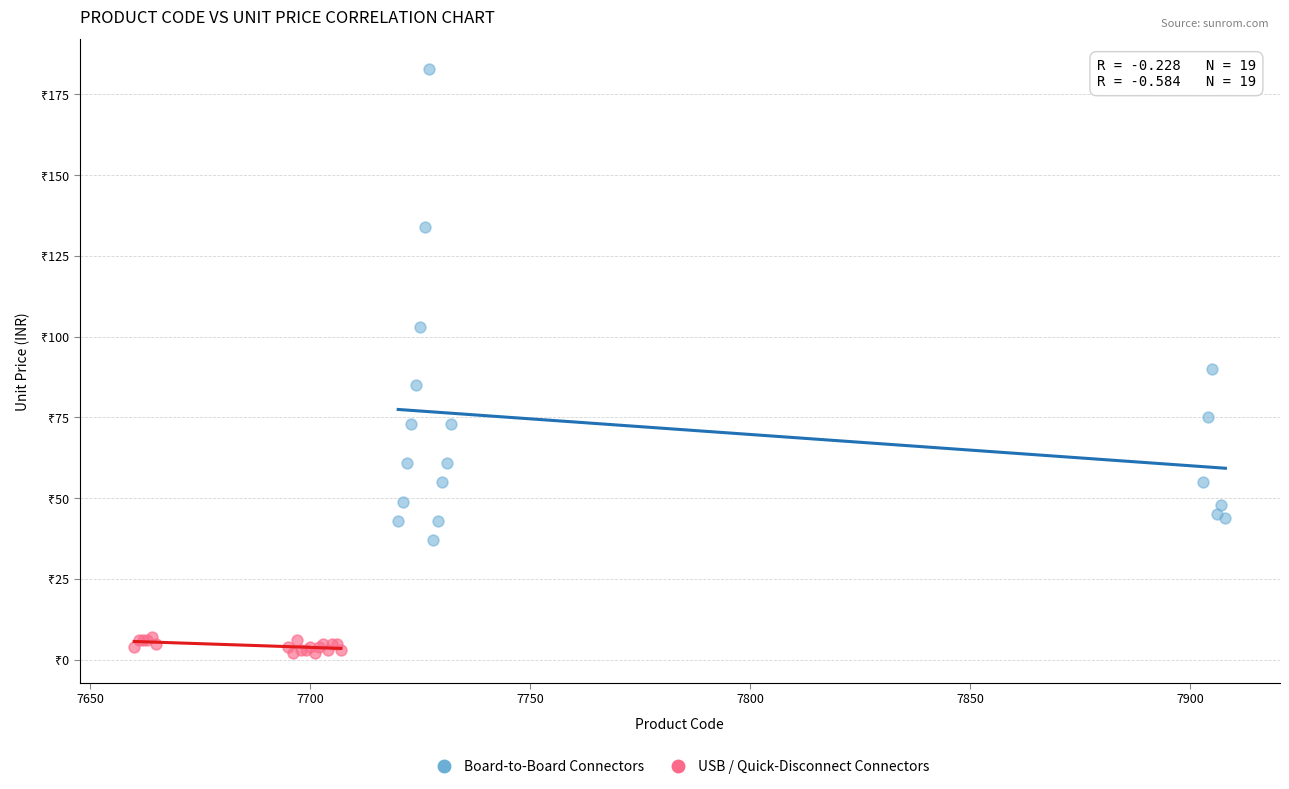

Which series contains the highest Y value?

Board-to-Board Connectors